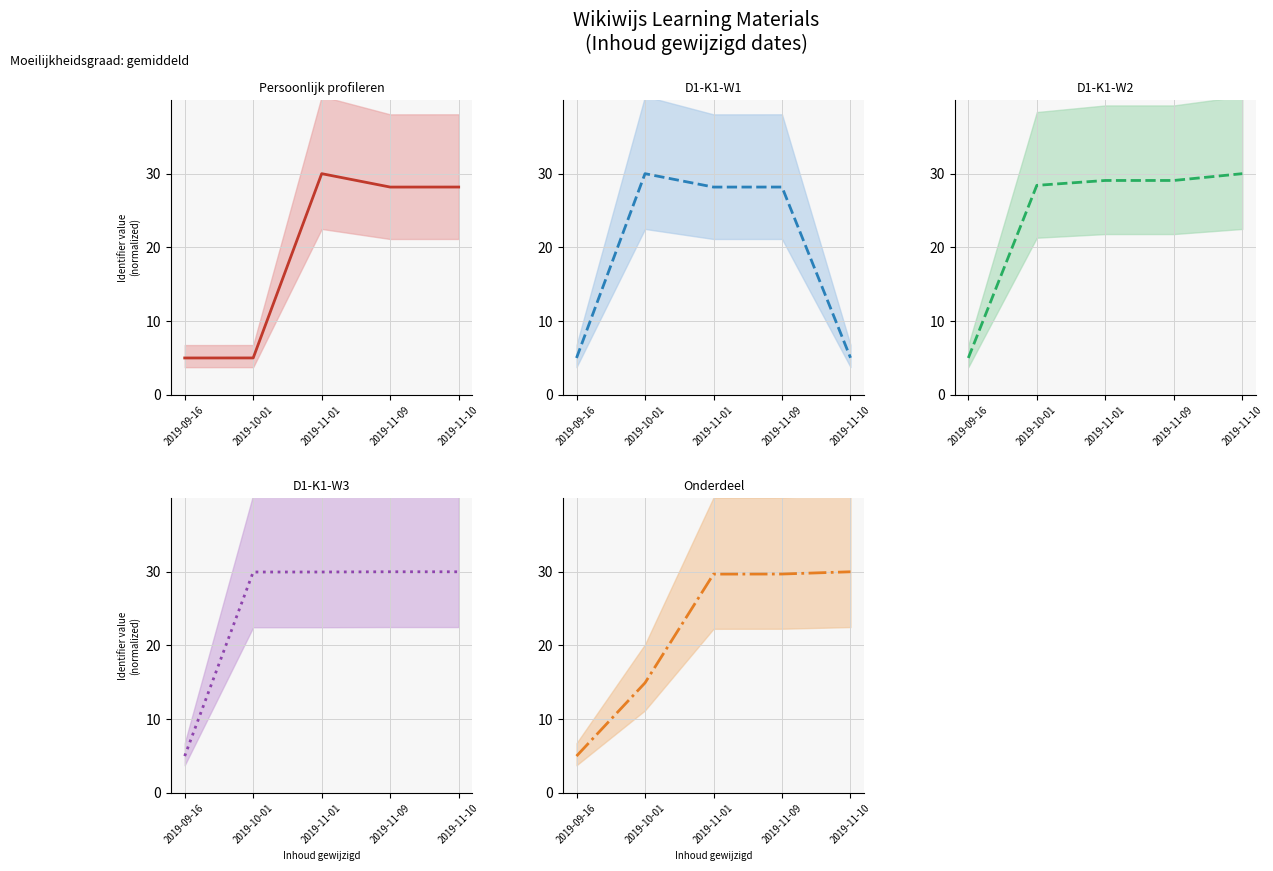

At which category does D1-K1-W1 (center) reach its first local peak?

2019-10-01